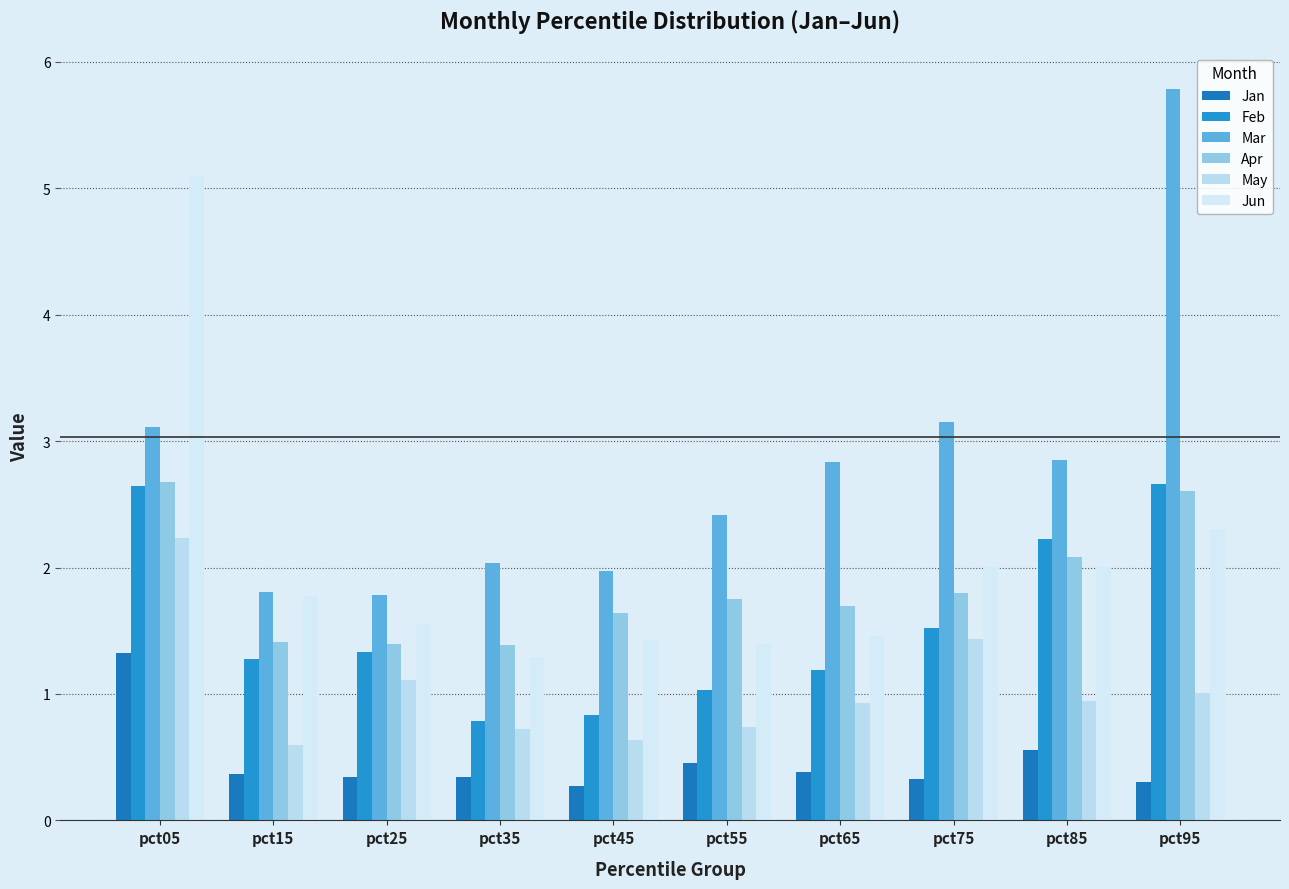

Is it true that Mar equals 0.8 at pct85?

False